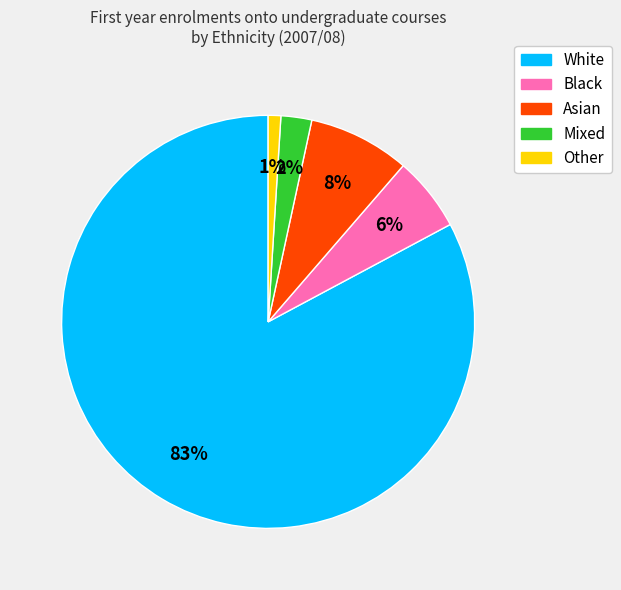

To the nearest percent, what is the average slice percentage?

20%